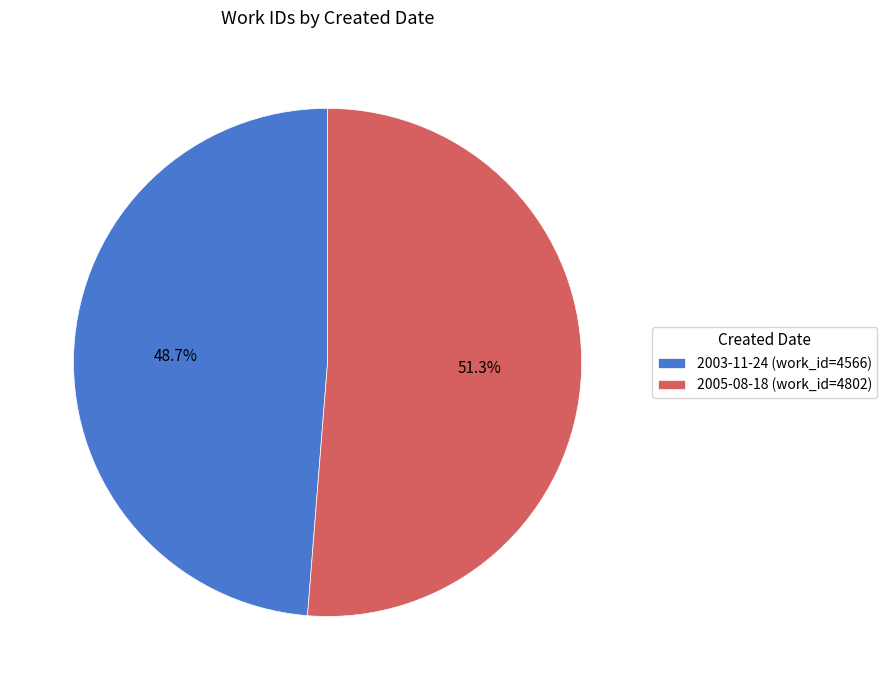

How many slices are in this pie chart?

2